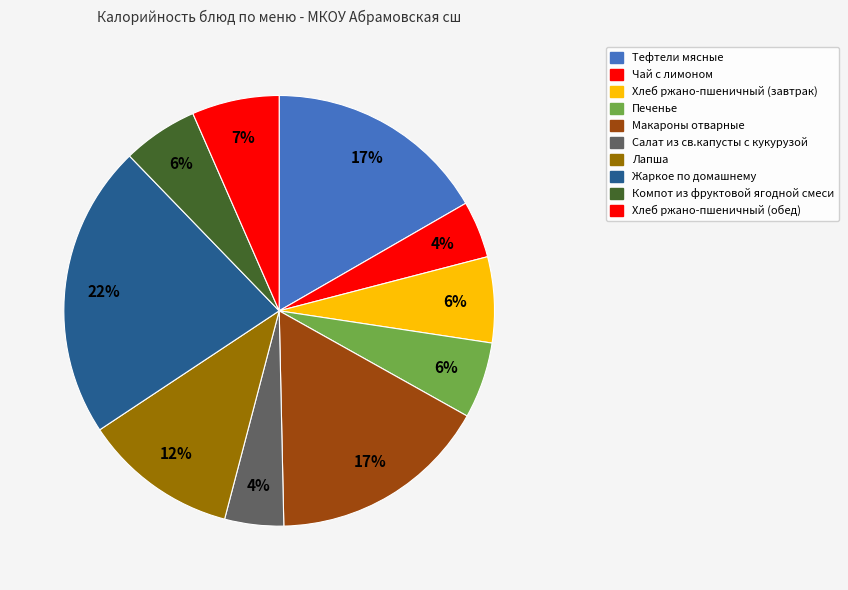

To the nearest percent, what portion does Чай с лимоном represent?

4%